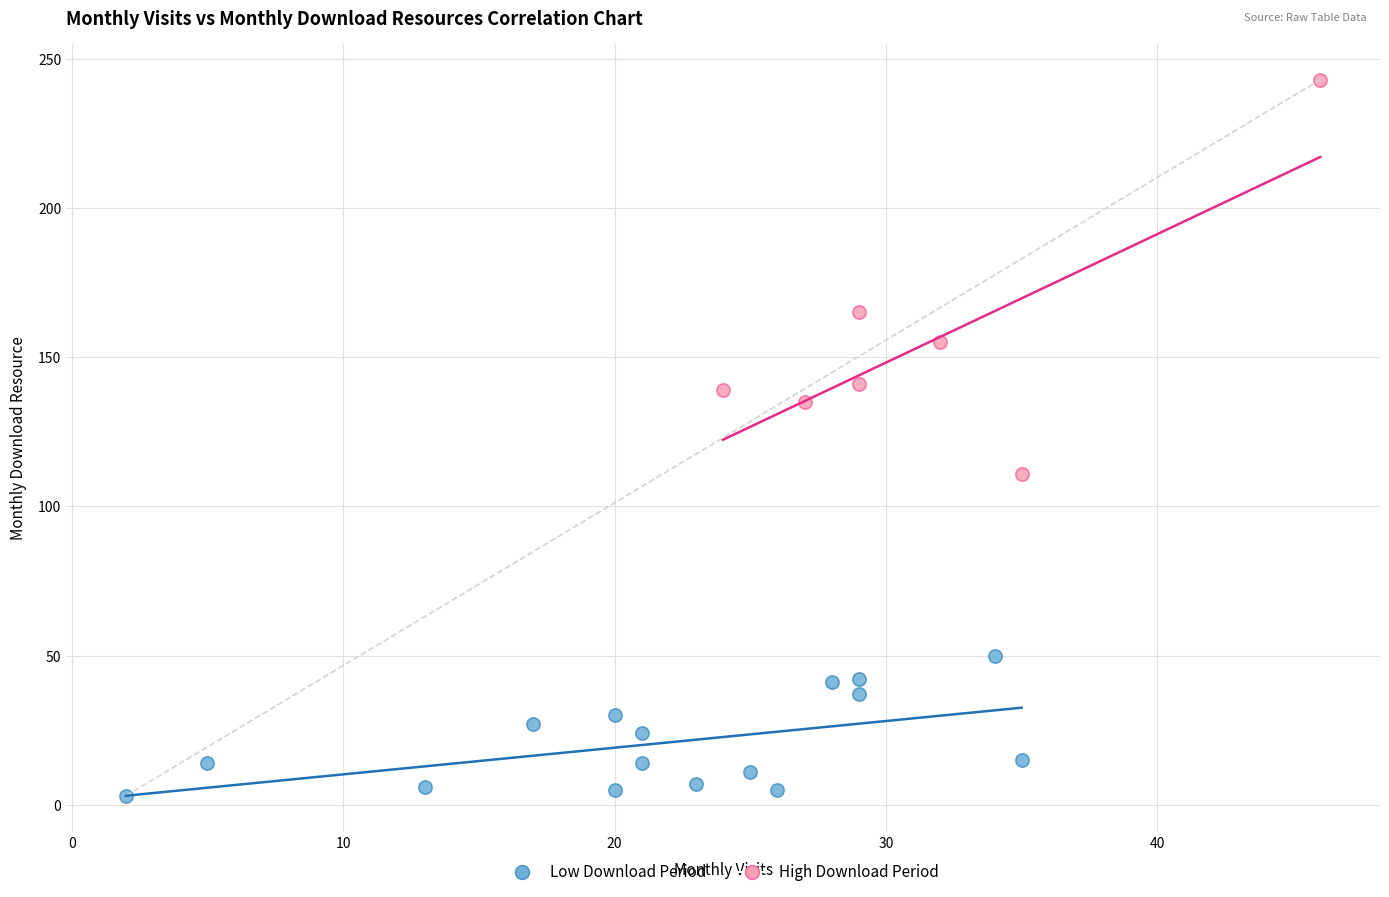

Which series contains the highest Y value?

High Download Period